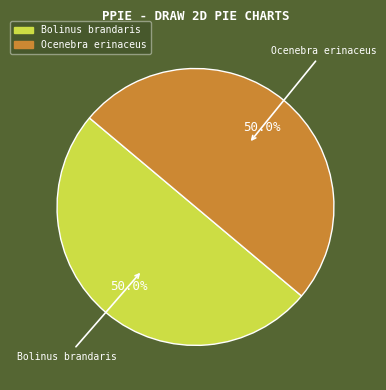

What is the total percentage of Bolinus brandaris and Ocenebra erinaceus?

100.0%